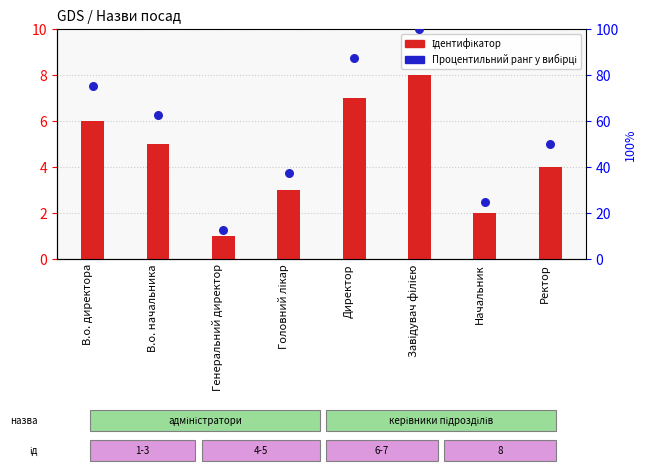

What is the total value across all series at Ректор?

54.0